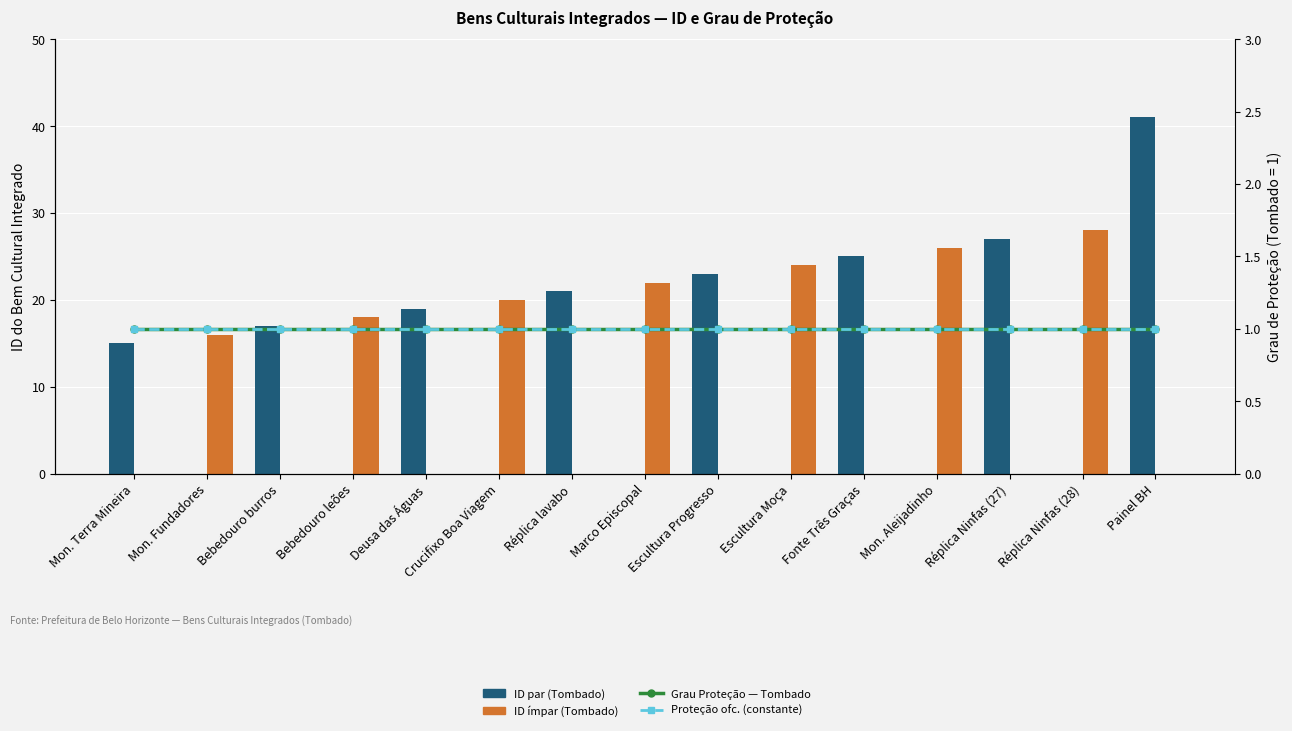

Which category has the highest value across all series?

Painel BH